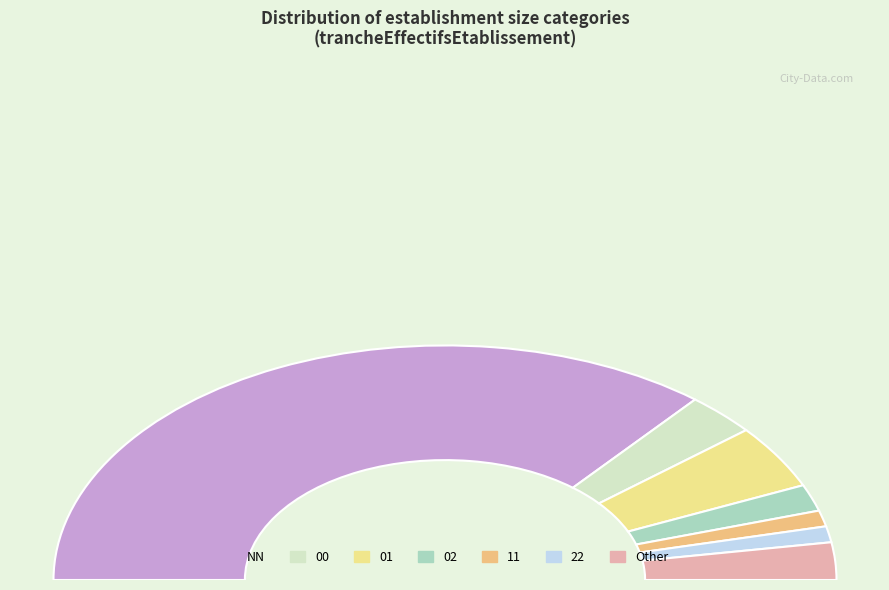

Count the number of slices in the pie.

7